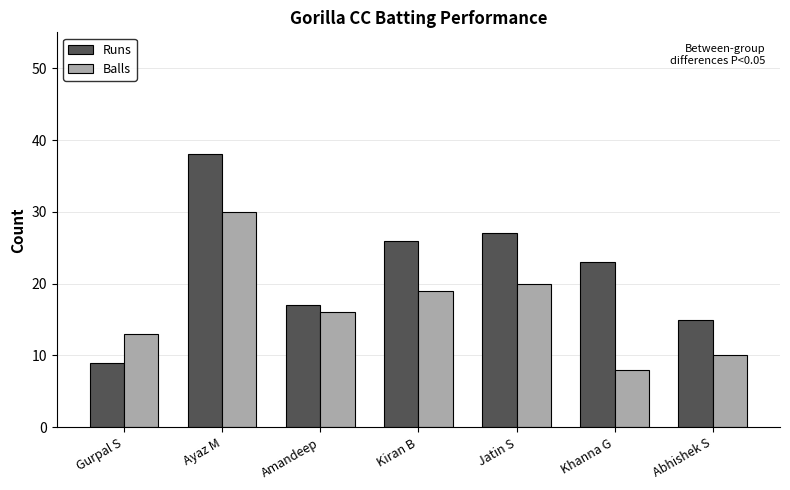

At which category is the sum across all series the highest?

Ayaz M